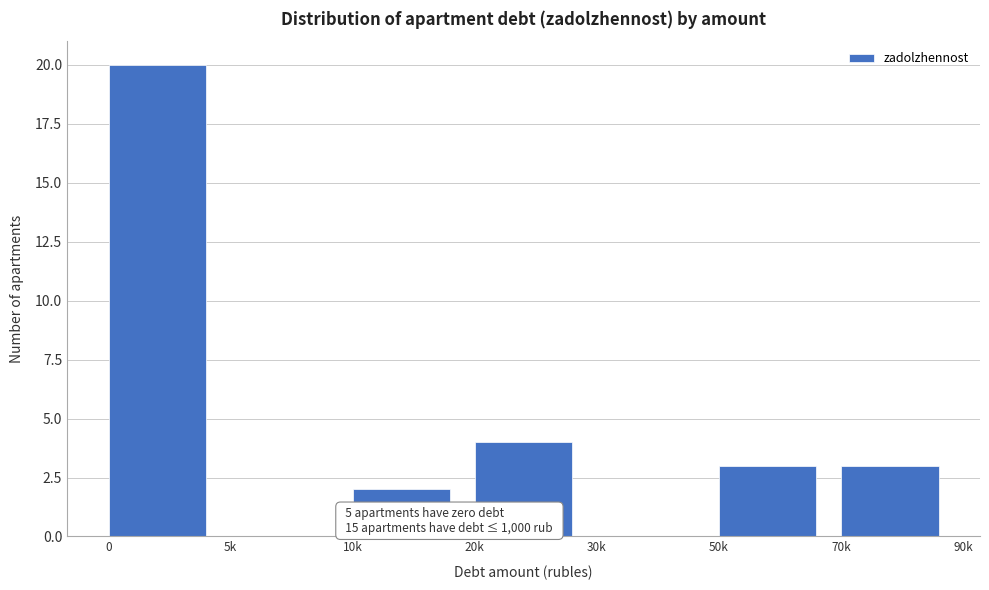

Reading left to right, list all the values displayed in this chart.

0=20	5k=0	10k=2	20k=4	30k=0	50k=3	70k=3